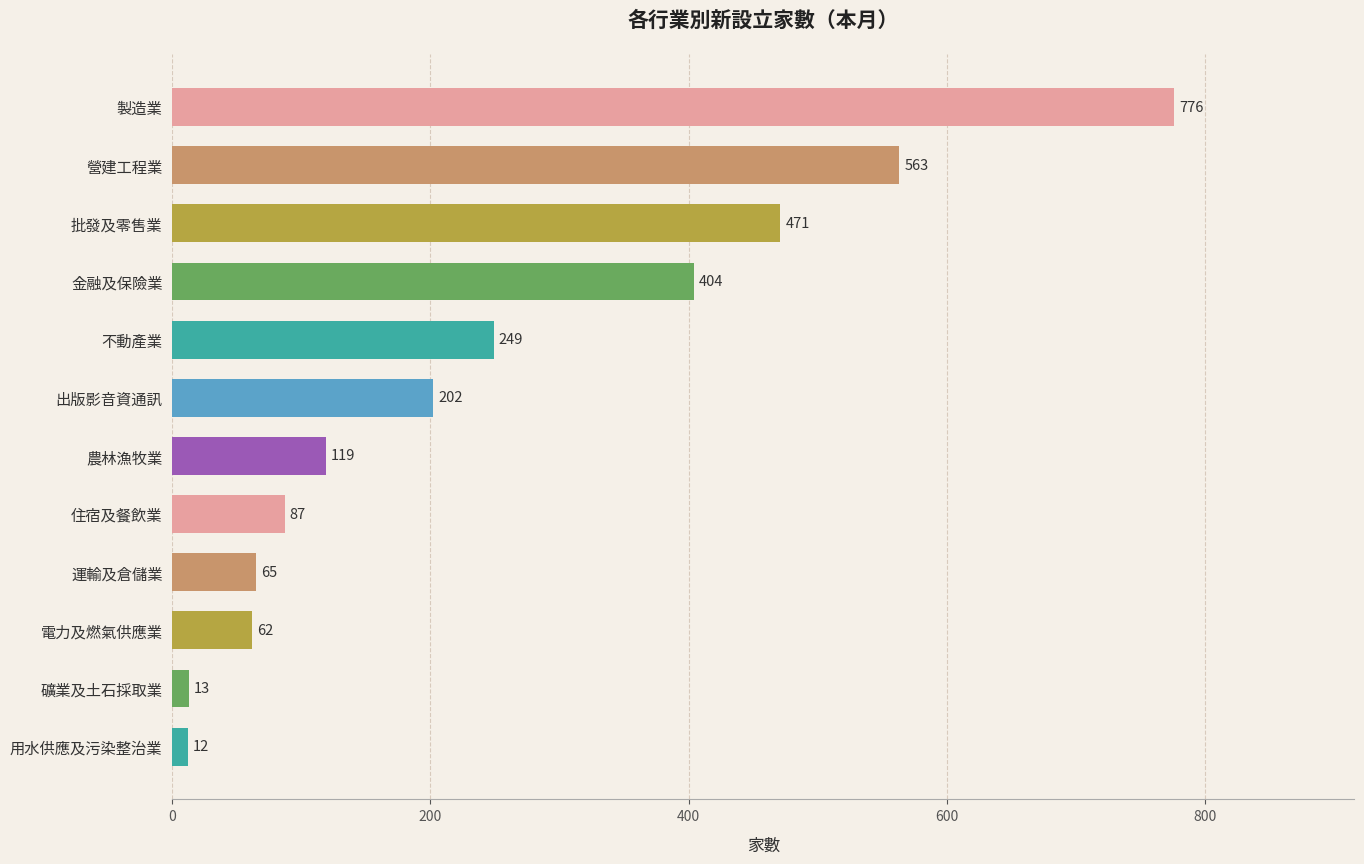

Count the number of categories in the chart.

12